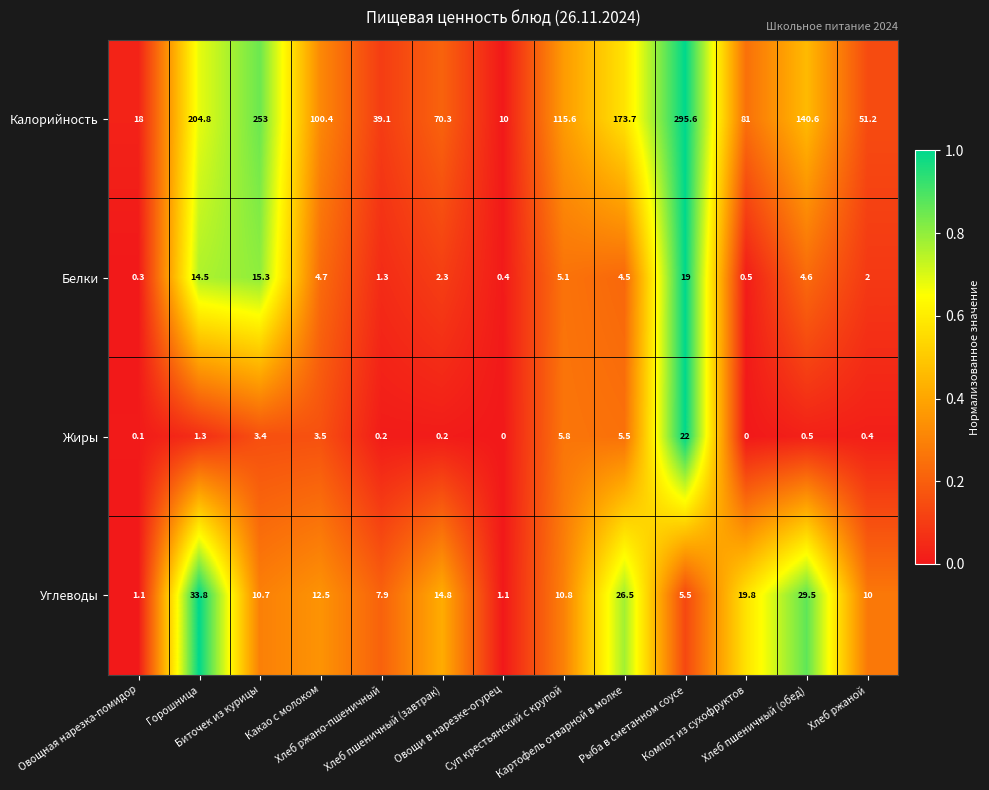

Rank the series by their maximum value, from highest to lowest.

Калорийность, Углеводы, Жиры, Белки